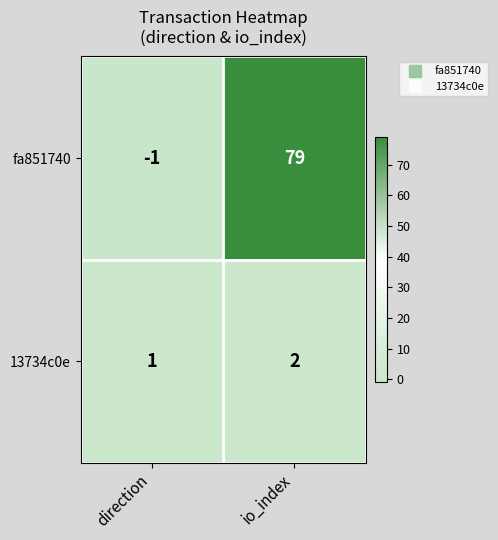

What is the sum of the fa851740 values at io_index and direction?

78